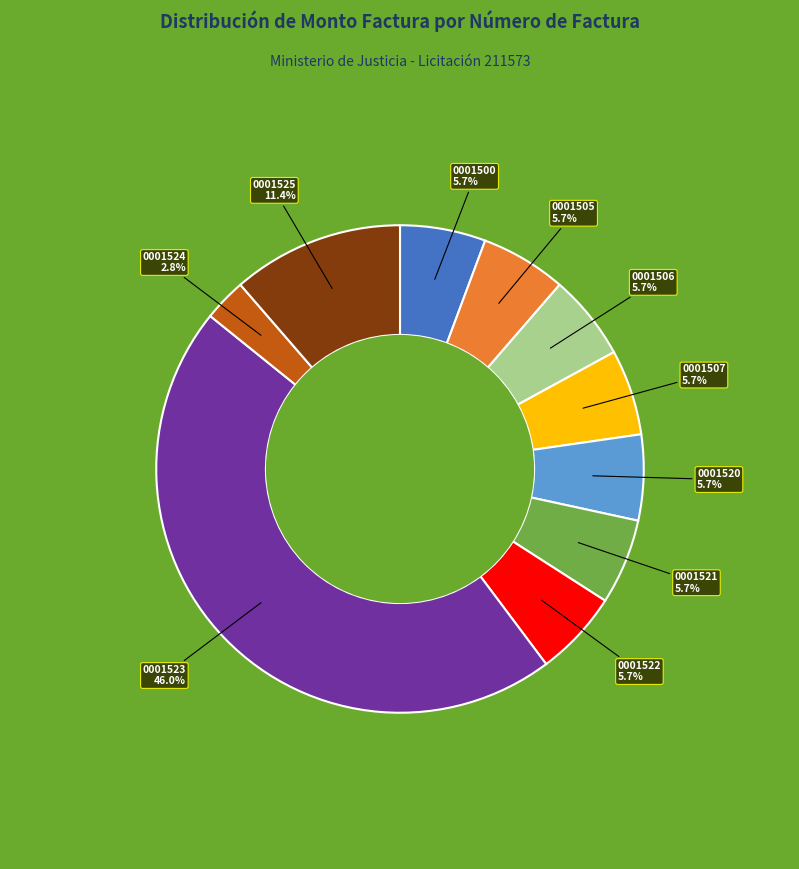

Does any single category account for the majority?

No